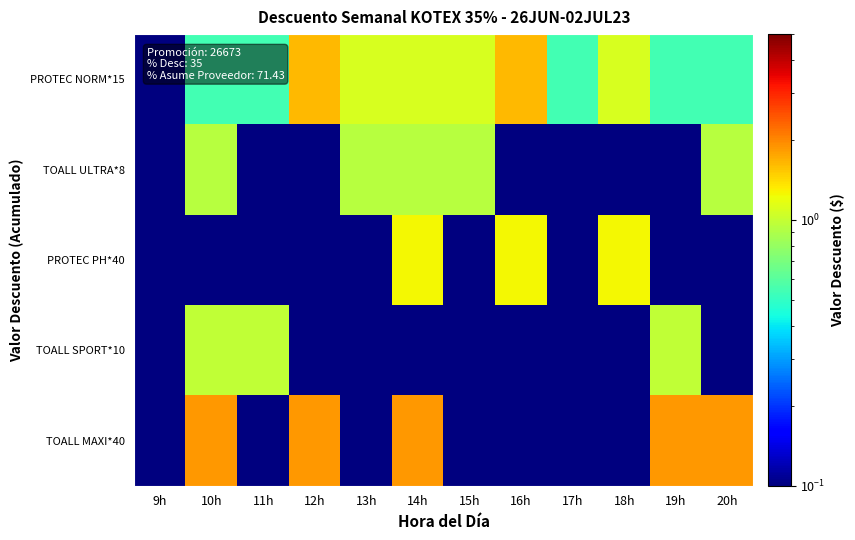

What is the spread (max minus min) of values at 14h?

1.9